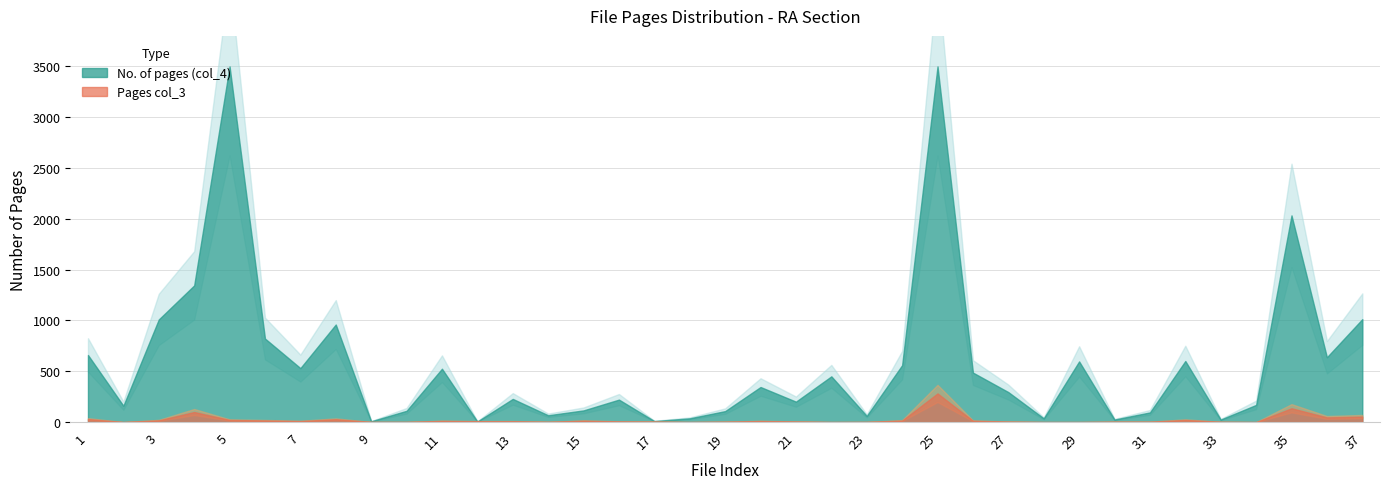

Is the value of Pages col_3 at 22 greater than the value of No. of pages (col_4) at 35?

No